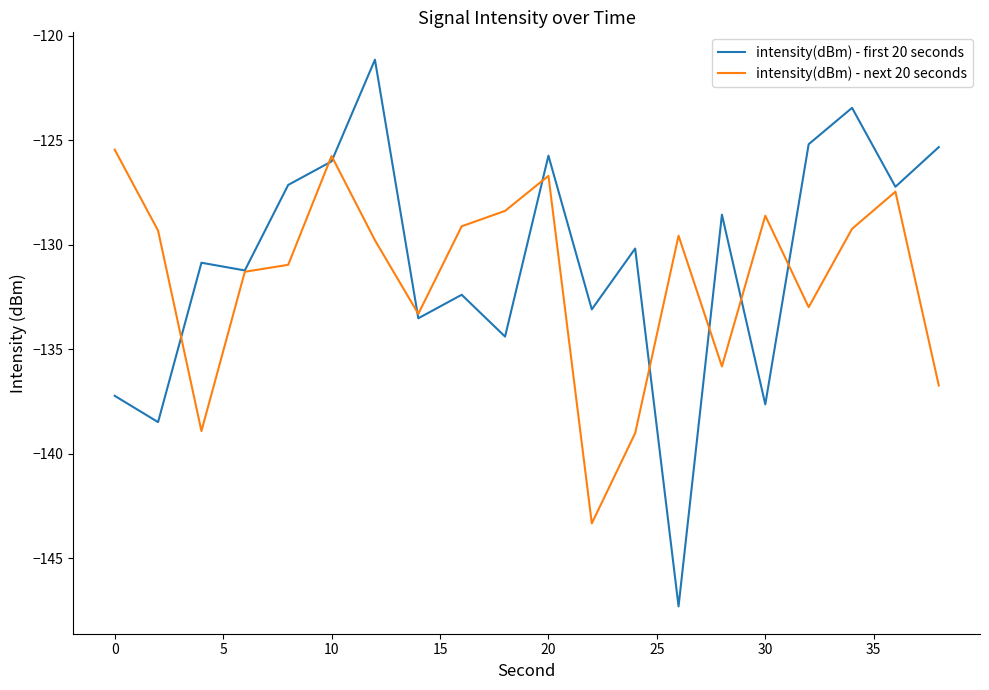

Which series has the largest range (max minus min)?

intensity(dBm) - first 20 seconds